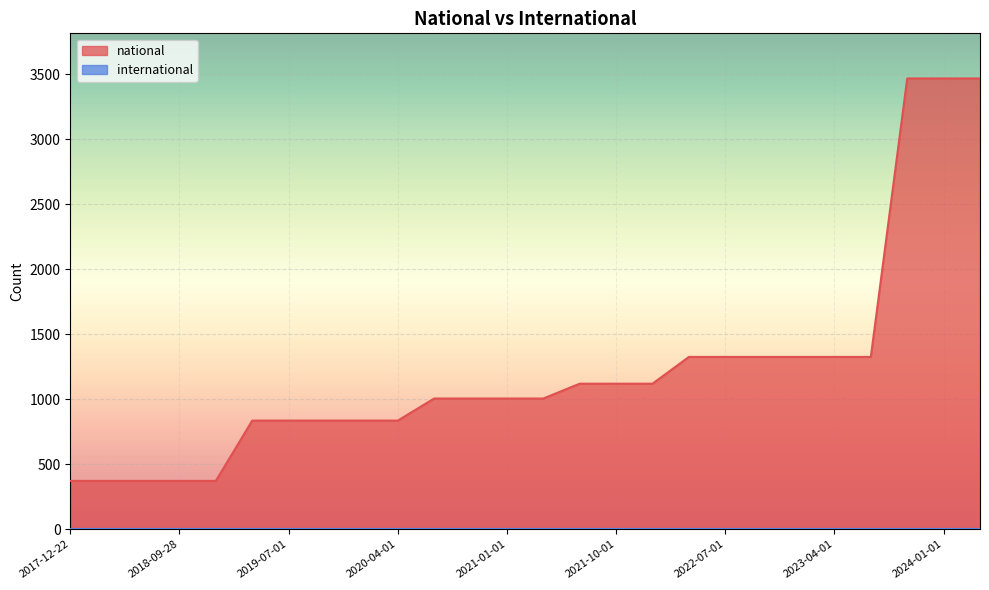

The value at 2019-10-09 is 836. True or false?

True